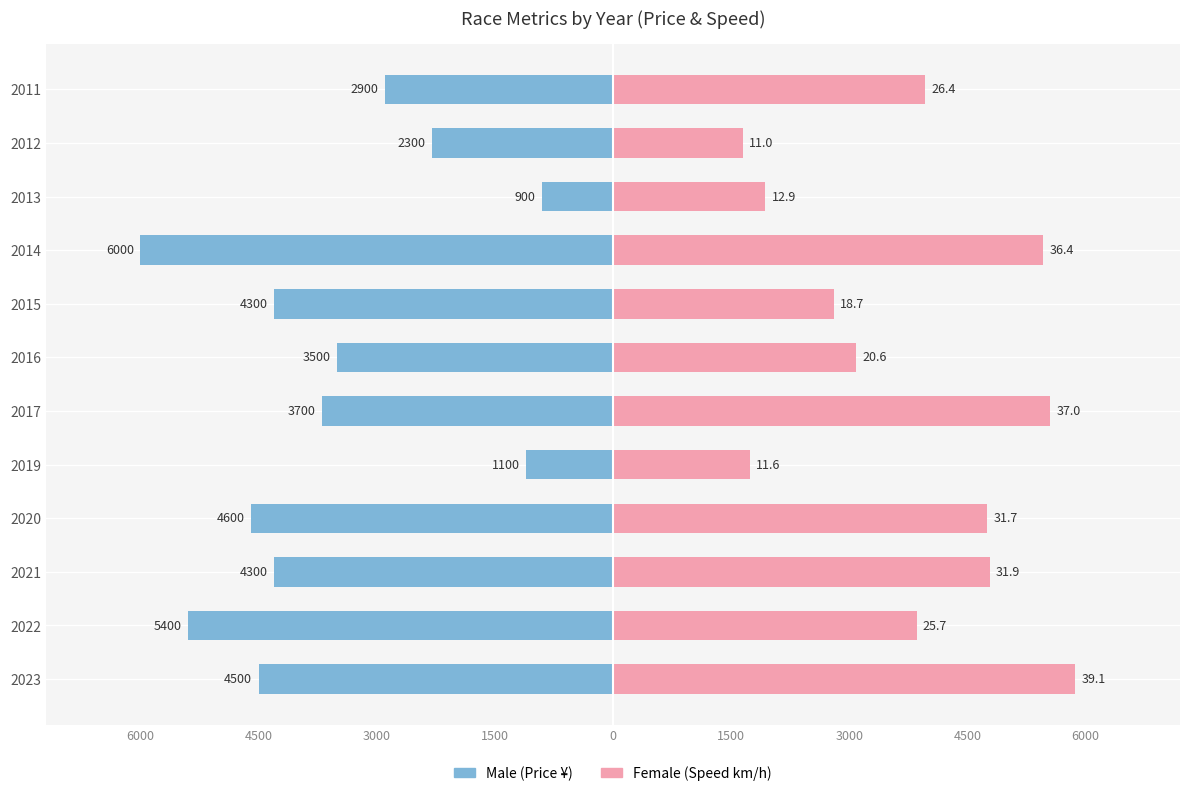

Which series changed the most between 2021 and 2016?

Female